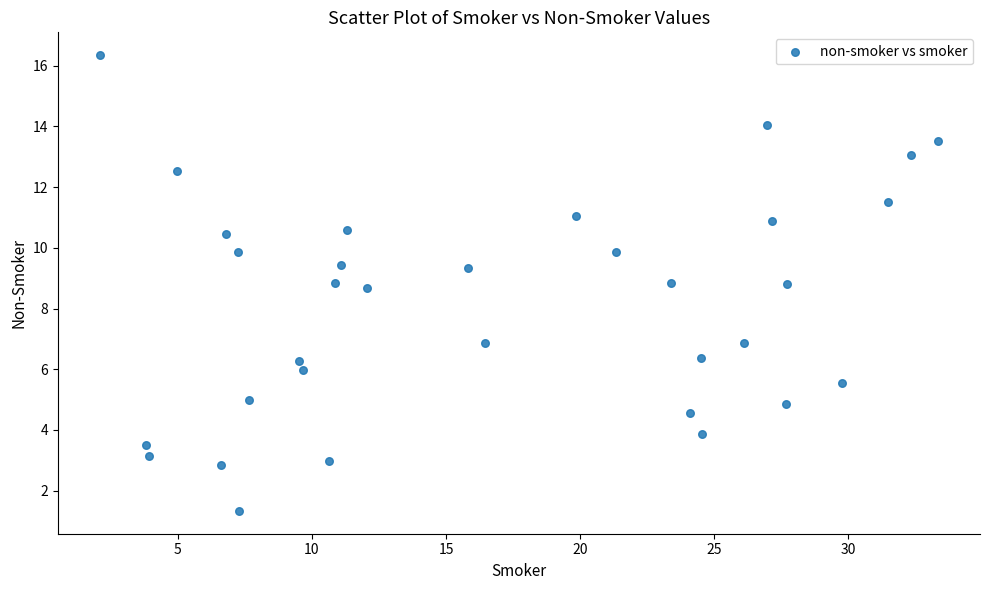

What is the range of Y values (max minus min)?

15.0